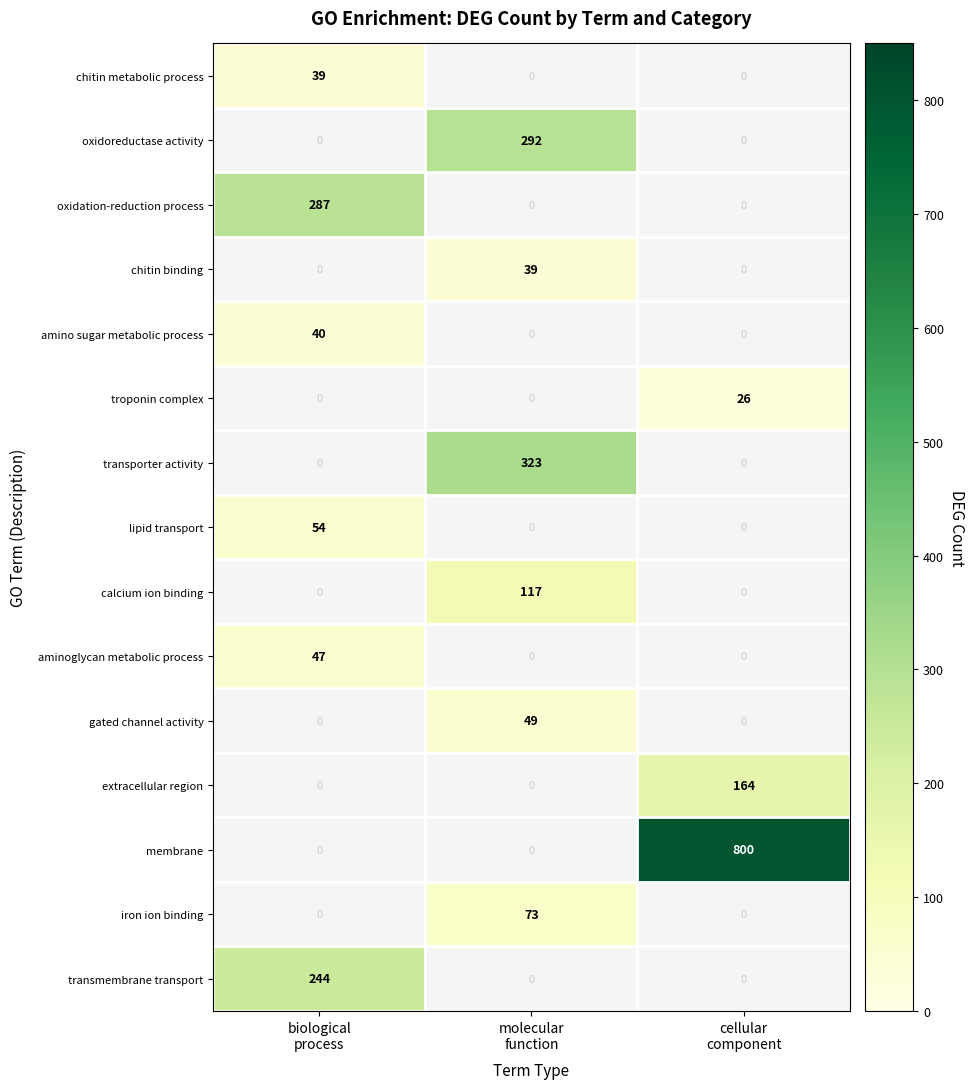

Which series has the largest total across all categories?

membrane